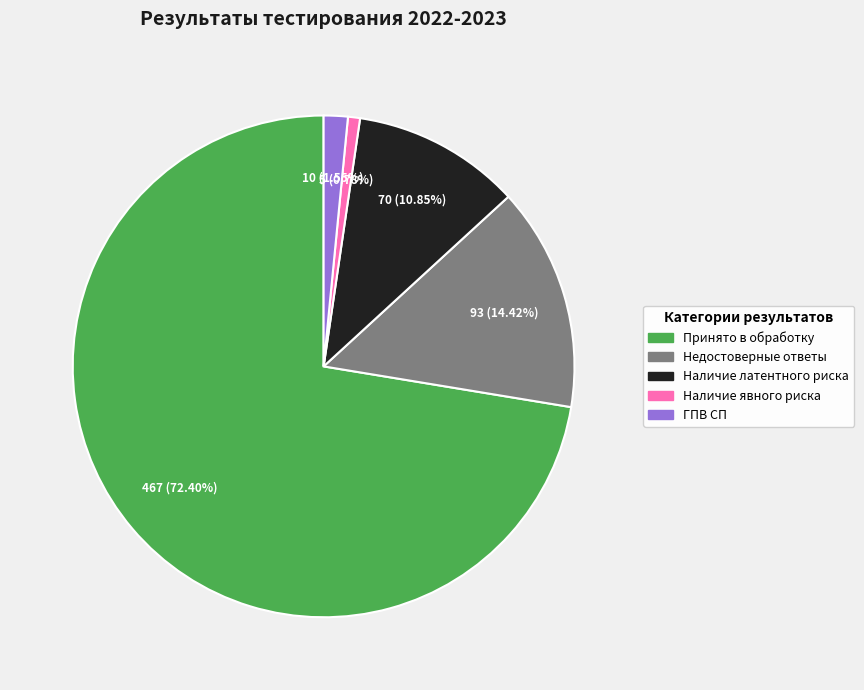

Combined, do Недостоверные ответы and Принято в обработку account for over 50%?

Yes